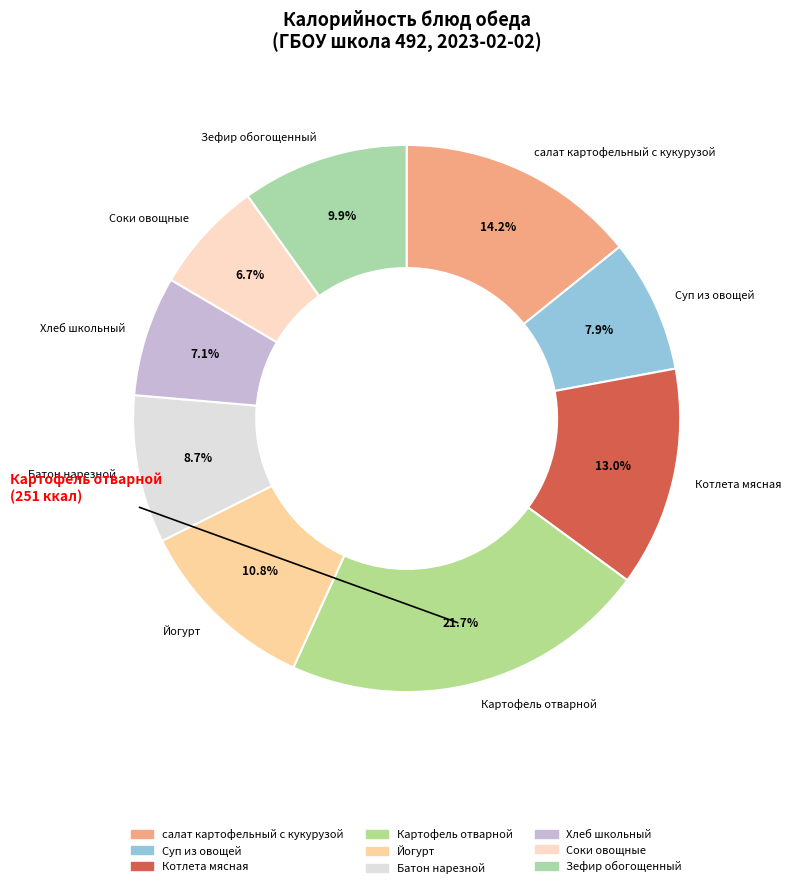

Which has a higher value, Котлета мясная or Картофель отварной?

Картофель отварной